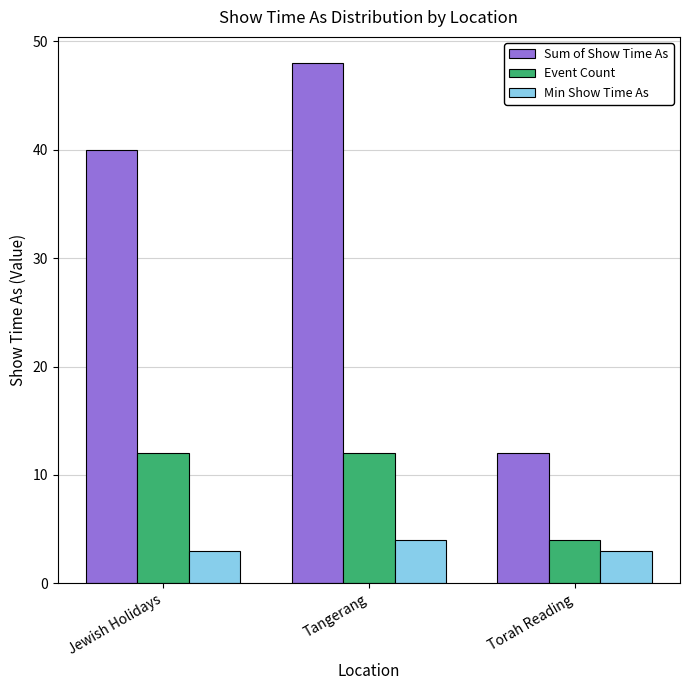

What is the lowest value of the Sum of Show Time As series?

12